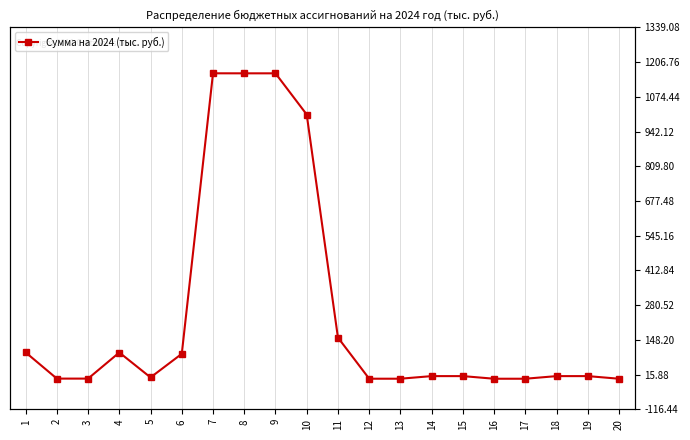

How many points are higher than both their immediate neighbors (excluding endpoints)?

2